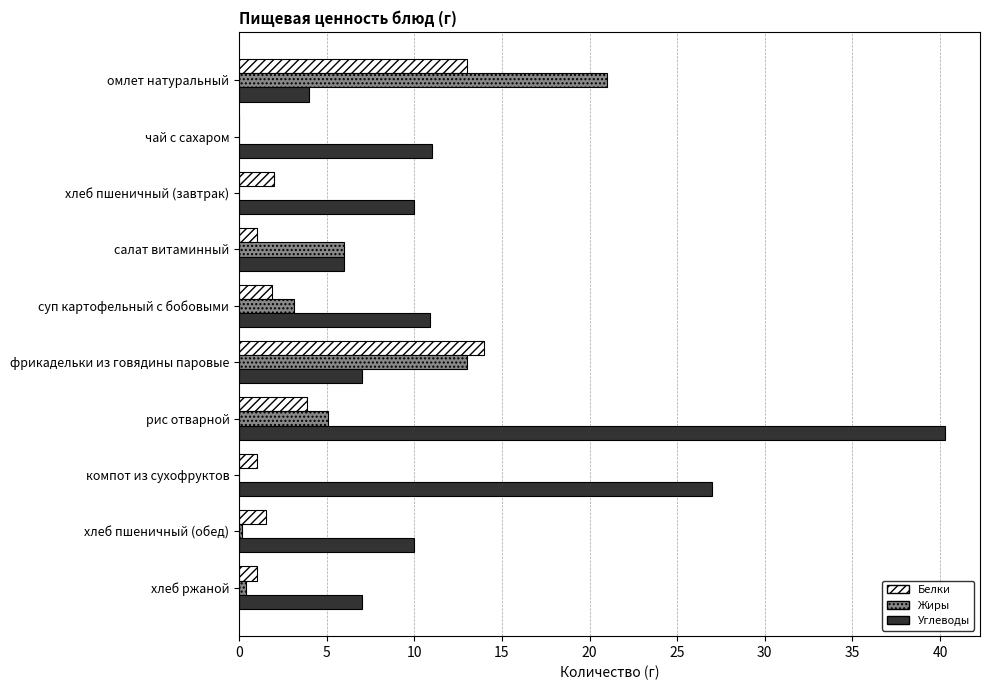

Where is Белки nearest to the value 7?

рис отварной